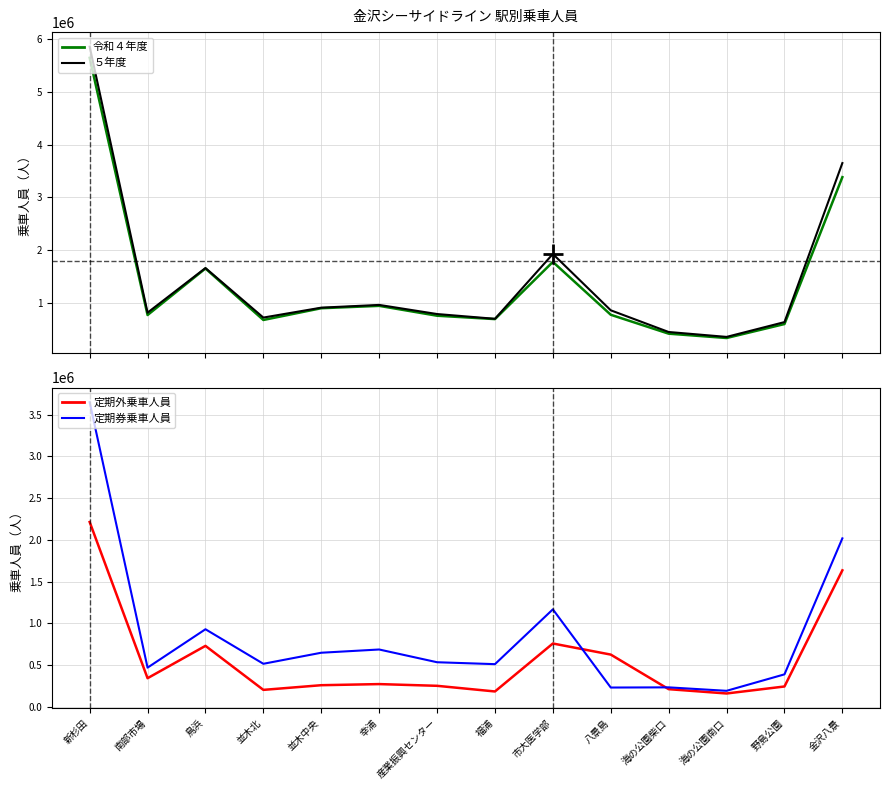

What is the smallest value displayed?

159344